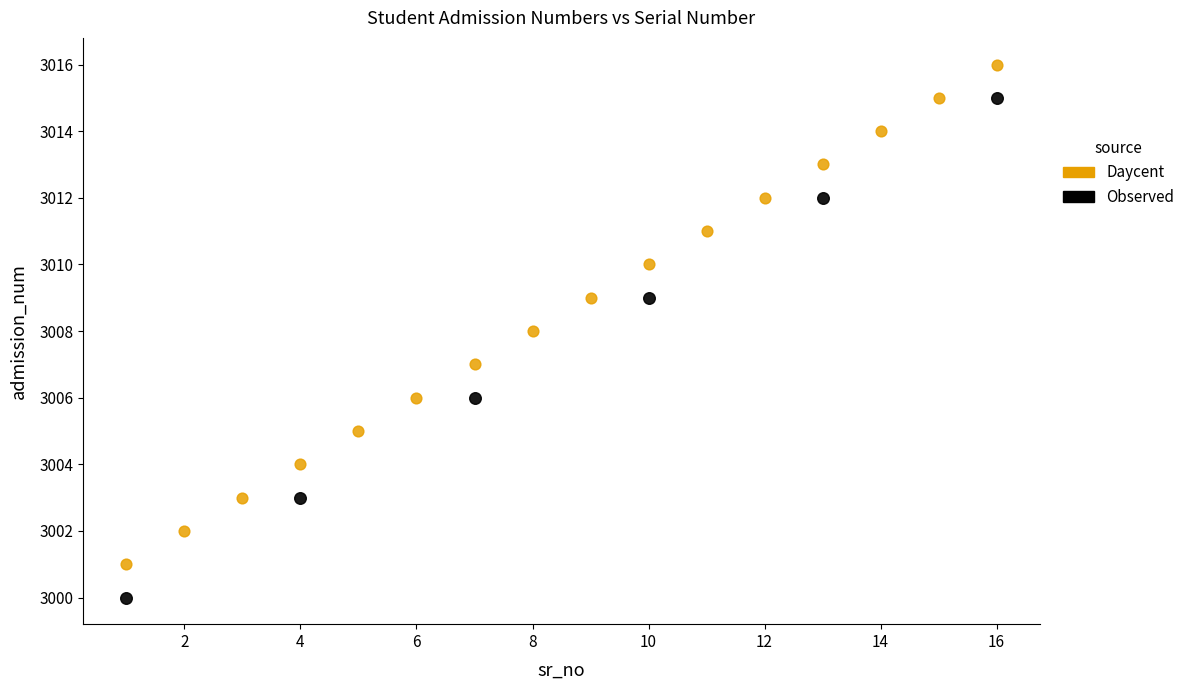

Which series contains the lowest Y value?

Observed